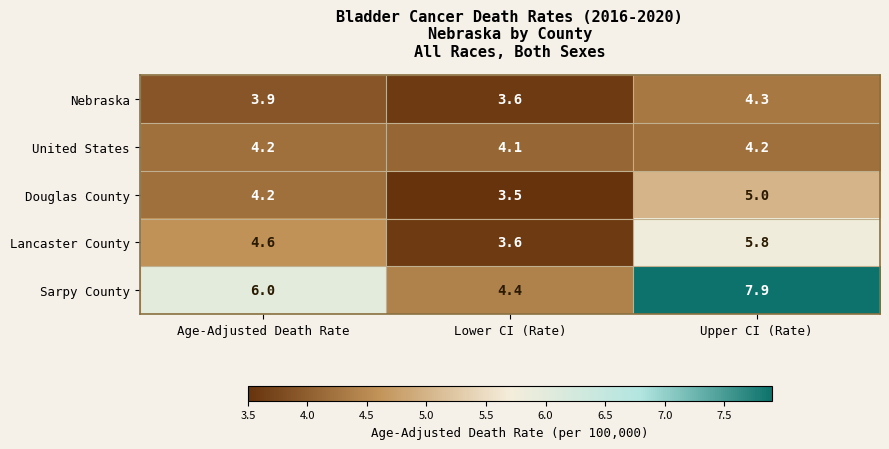

Which series changed the most between Age-Adjusted Death Rate and Upper CI (Rate)?

Sarpy County